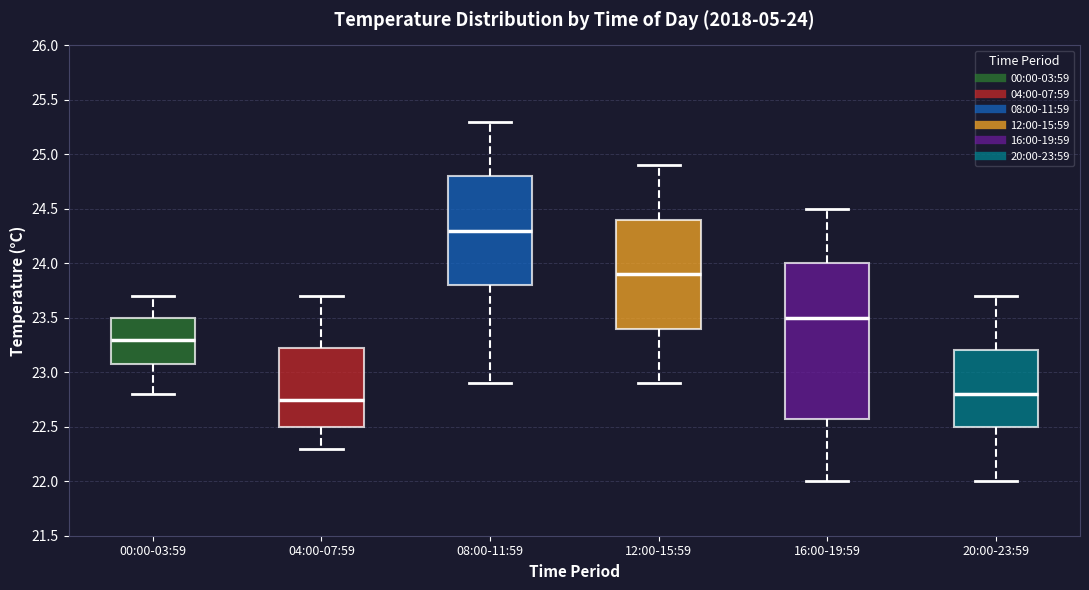

Which box has the lowest median line?

04:00-07:59